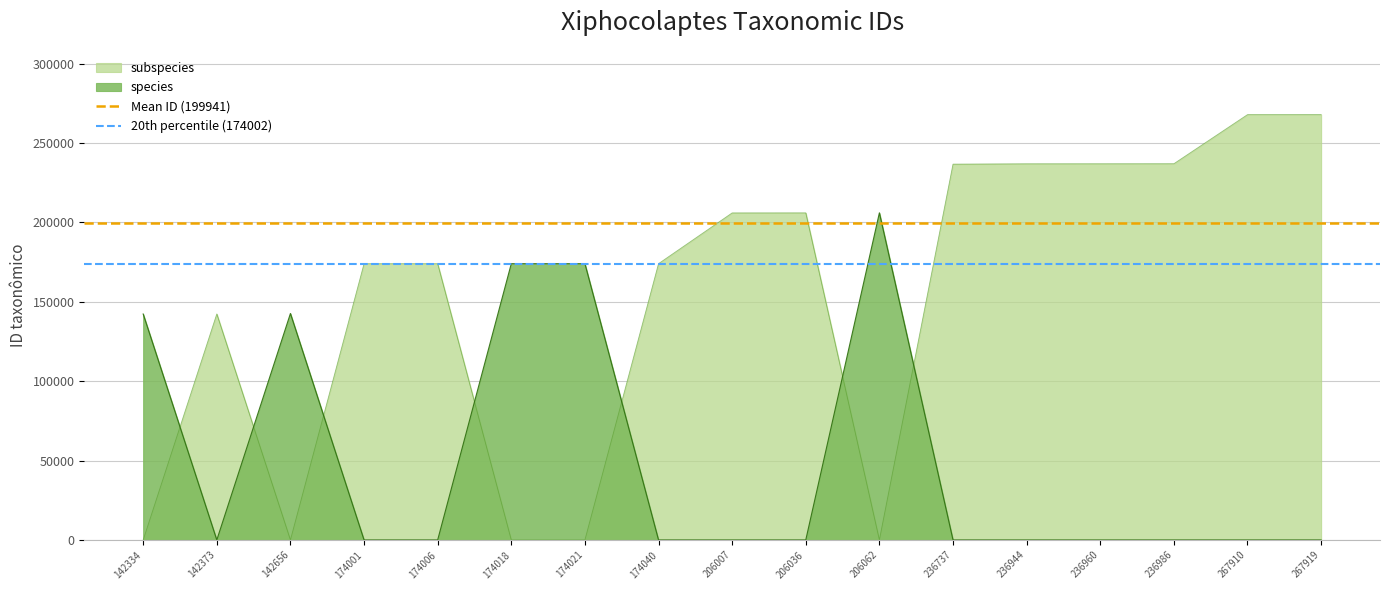

At which label does Mean ID (199941) reach its minimum?

142334